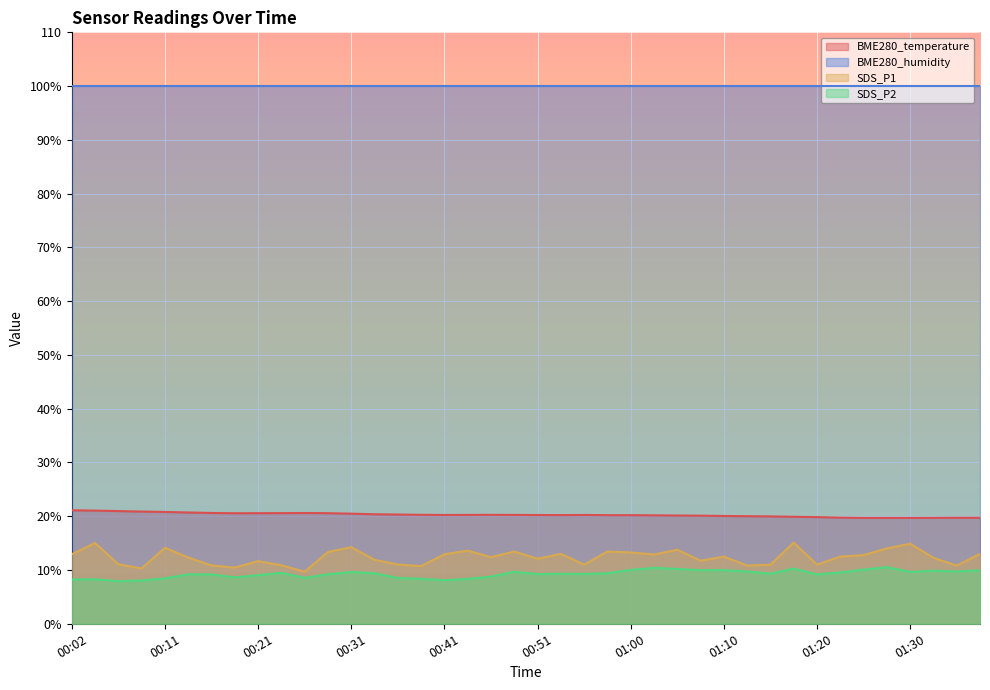

True or false: BME280_temperature and SDS_P1 intersect in this chart.

False